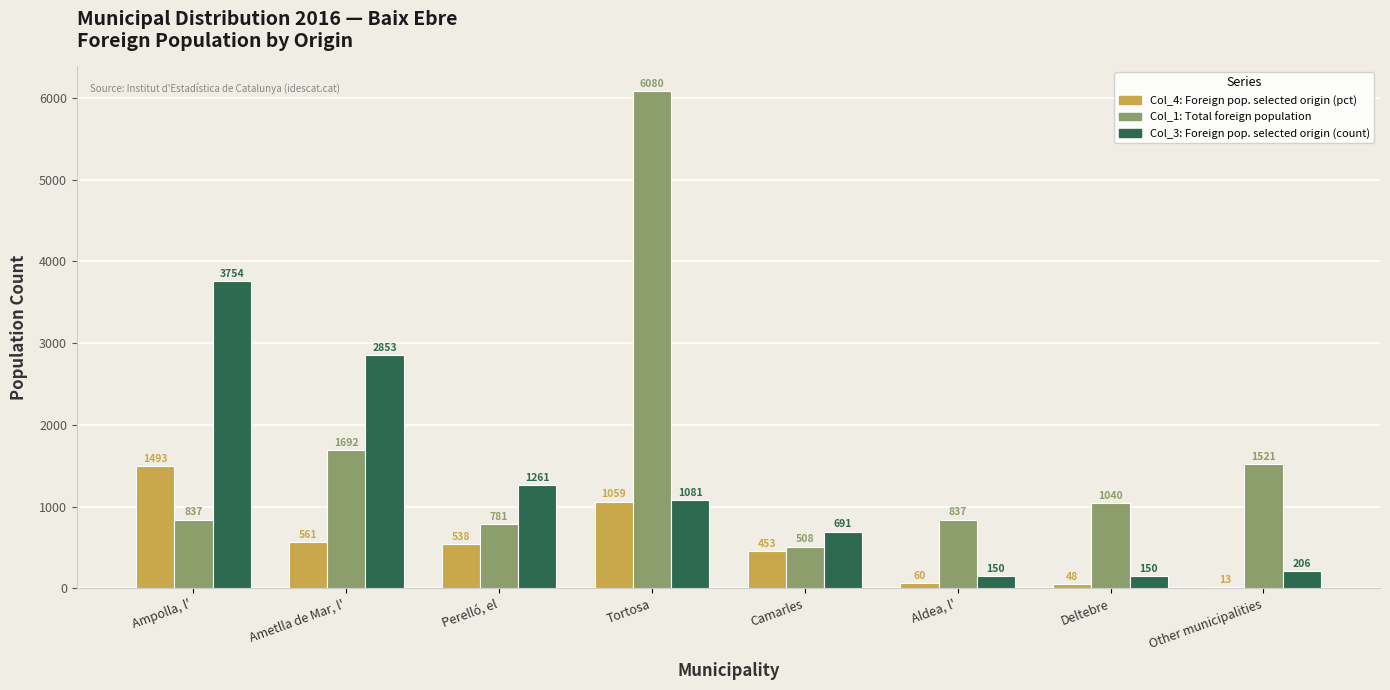

At which category does the chart reach its peak across all series?

Tortosa